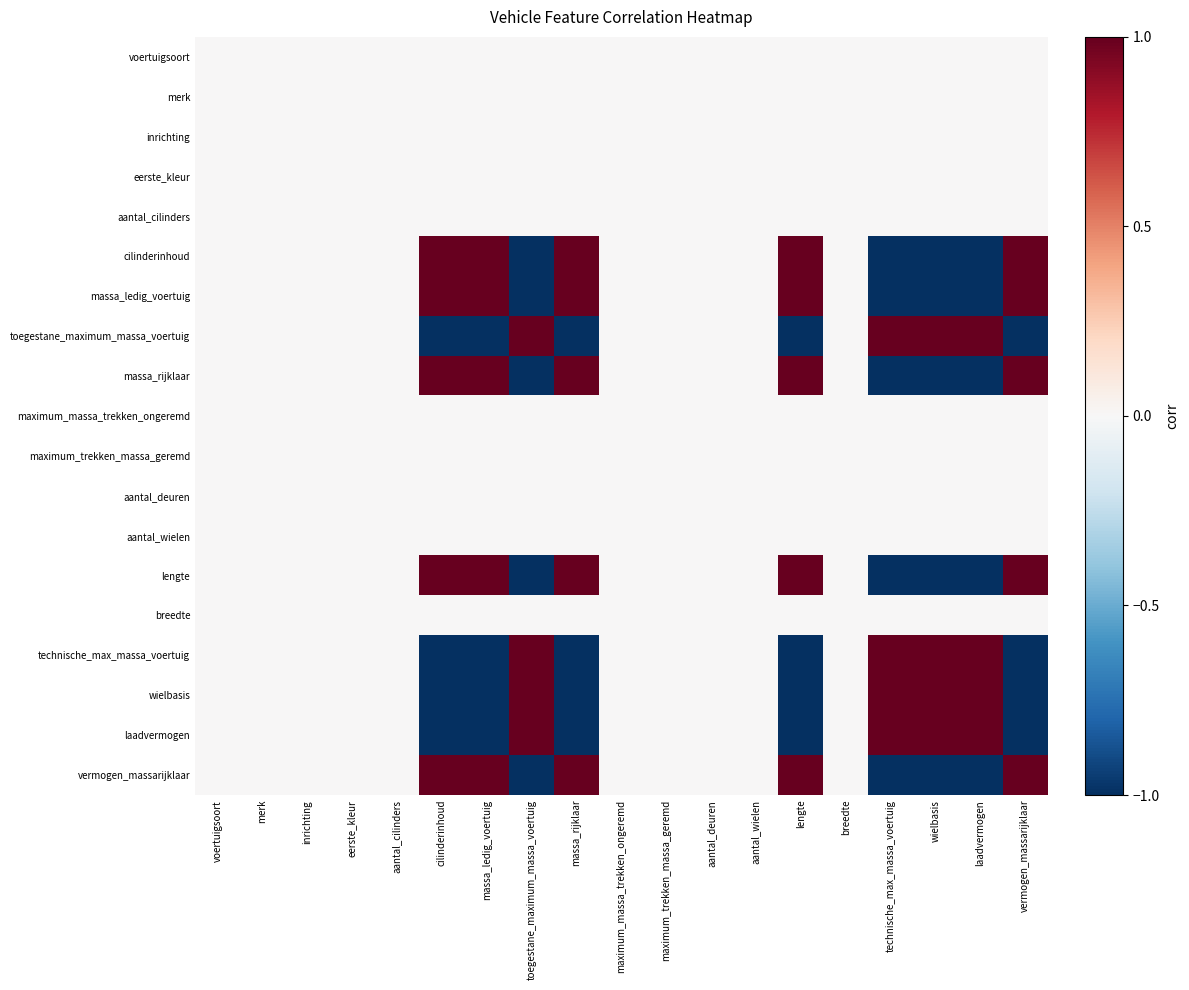

At how many categories does at least one series exceed 0?

9